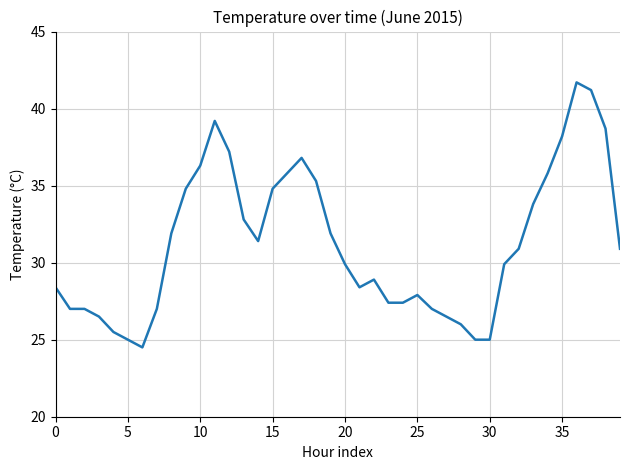

What is the difference between the maximum and minimum values?

17.2